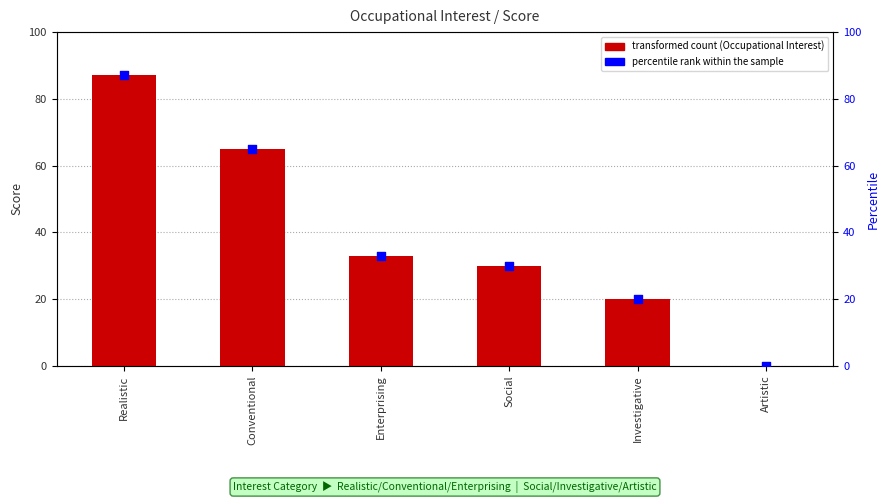

At which category is the sum across all series the highest?

Realistic